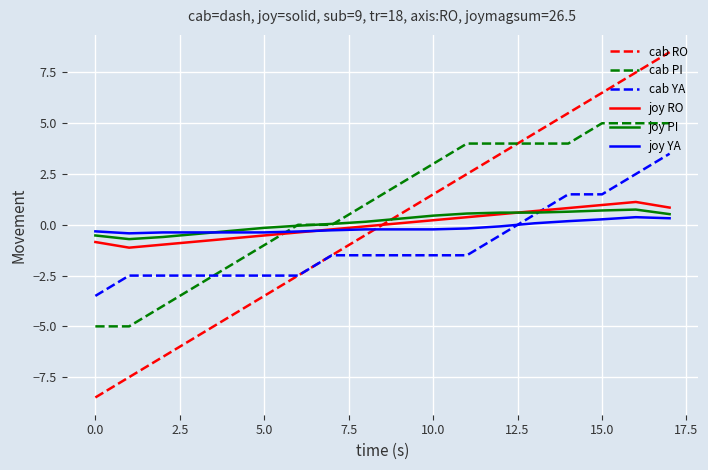

Which series has the largest range (max minus min)?

cab RO